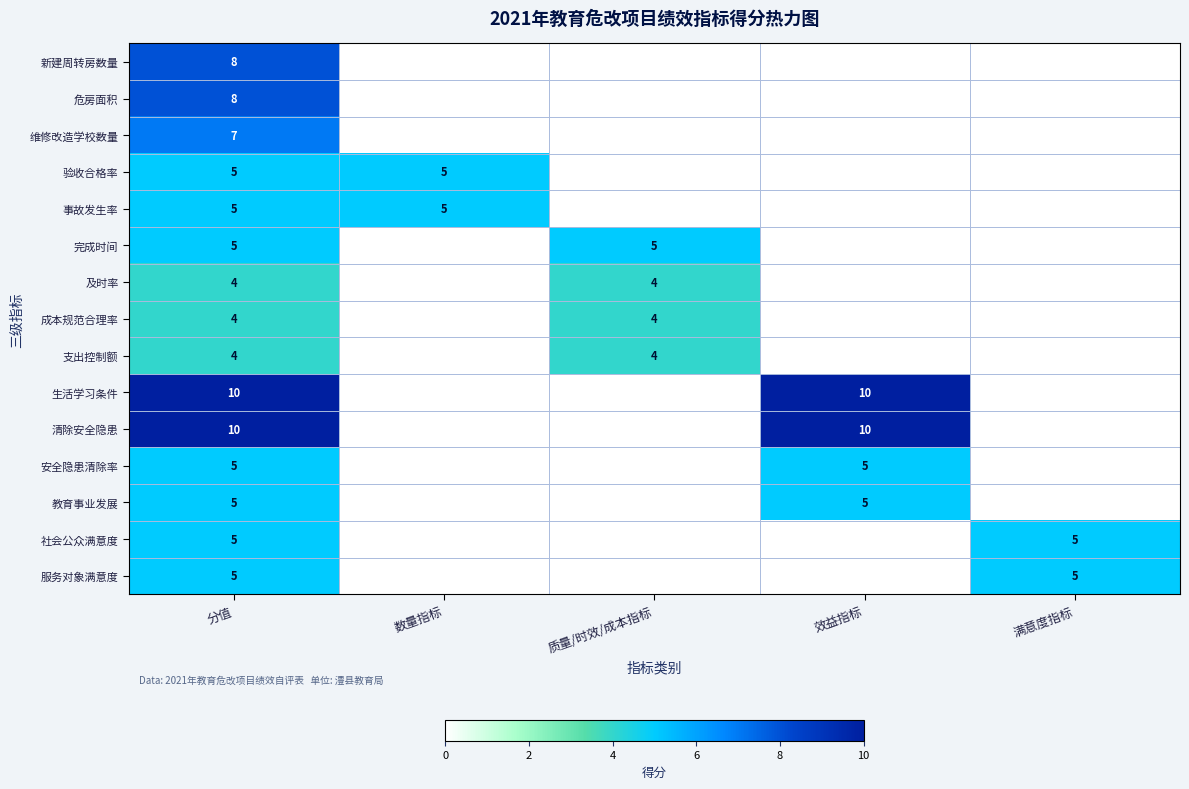

Which has a higher value, 数量指标 or 满意度指标?

数量指标